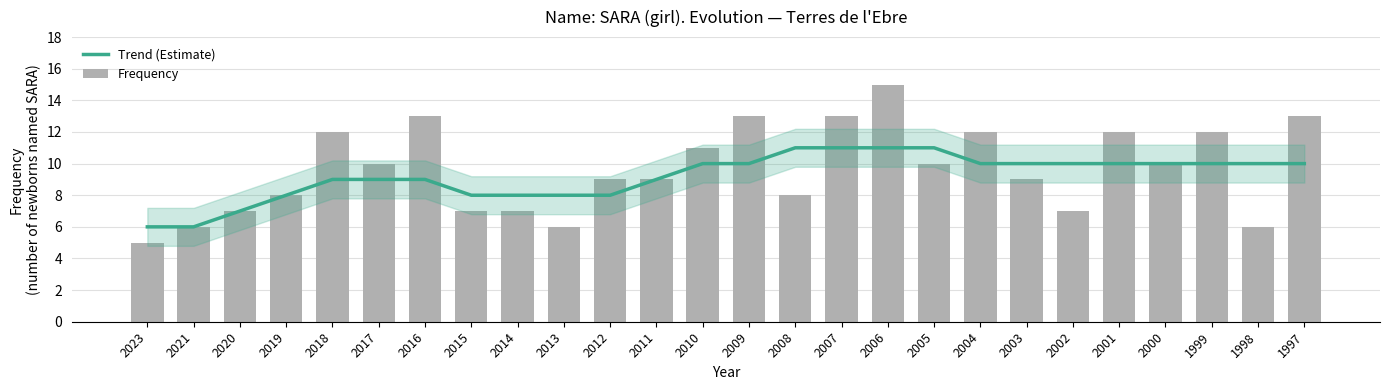

At which category does the chart reach its minimum across all series?

2023